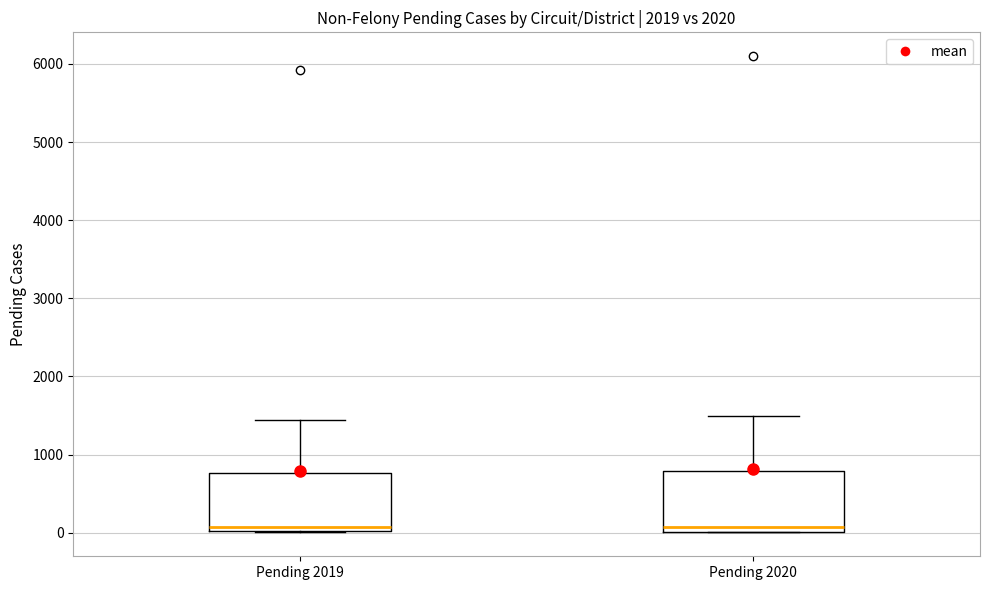

Where does the median line of the box for Pending 2020 sit on the y-axis? The values are not printed on the chart, so give them approximately, as read against the axis.

100